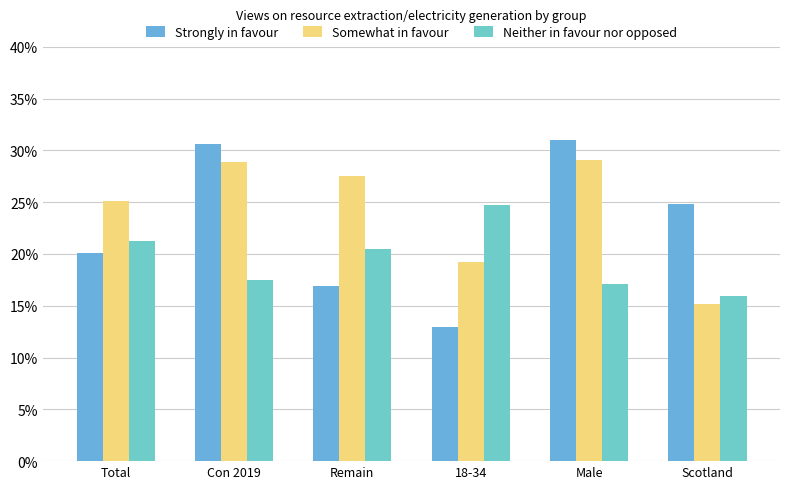

The Somewhat in favour series shows 28.9 at Con 2019. True or false?

True